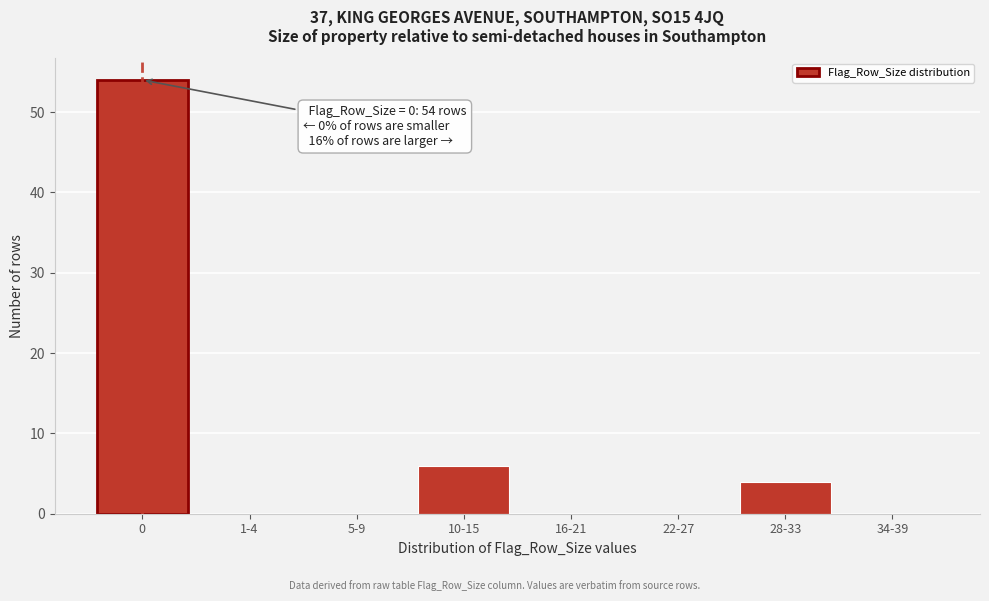

Reading right to left, what are all the values shown in this chart?

34-39=0	28-33=4	22-27=0	16-21=0	10-15=6	5-9=0	1-4=0	0=54